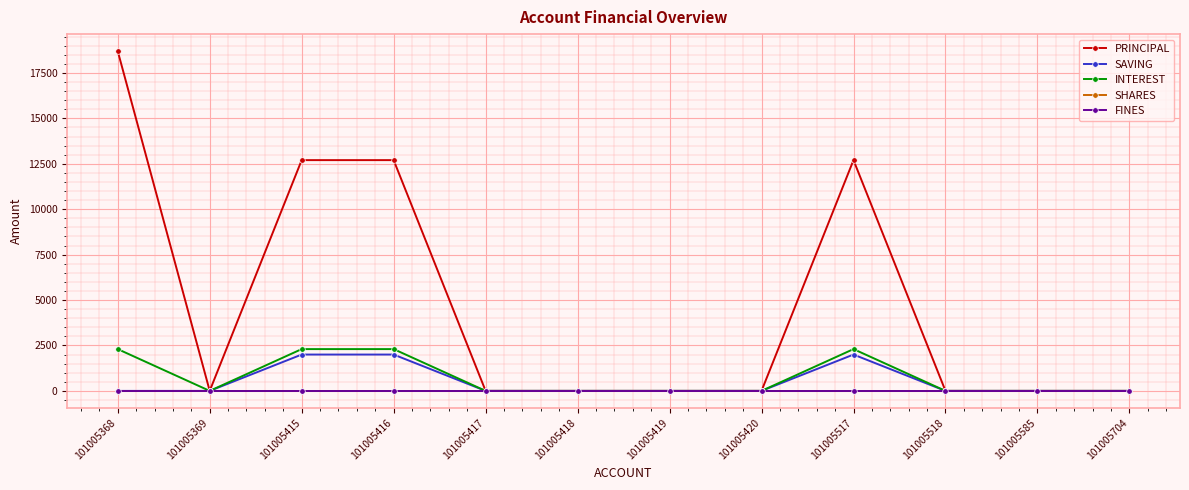

Is this an area chart (filled region under the line)?

No